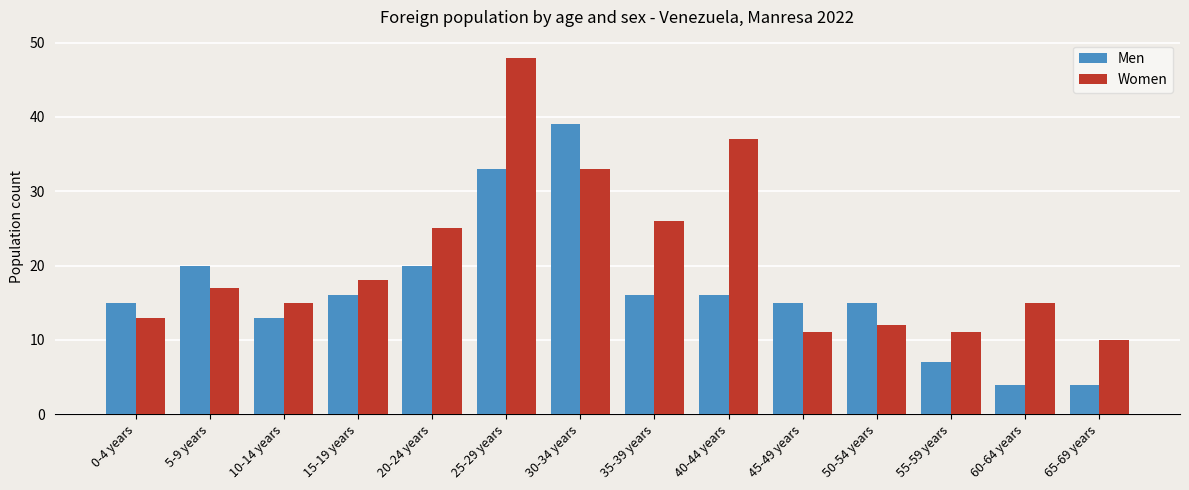

Which category has the highest value across all series?

25-29 years